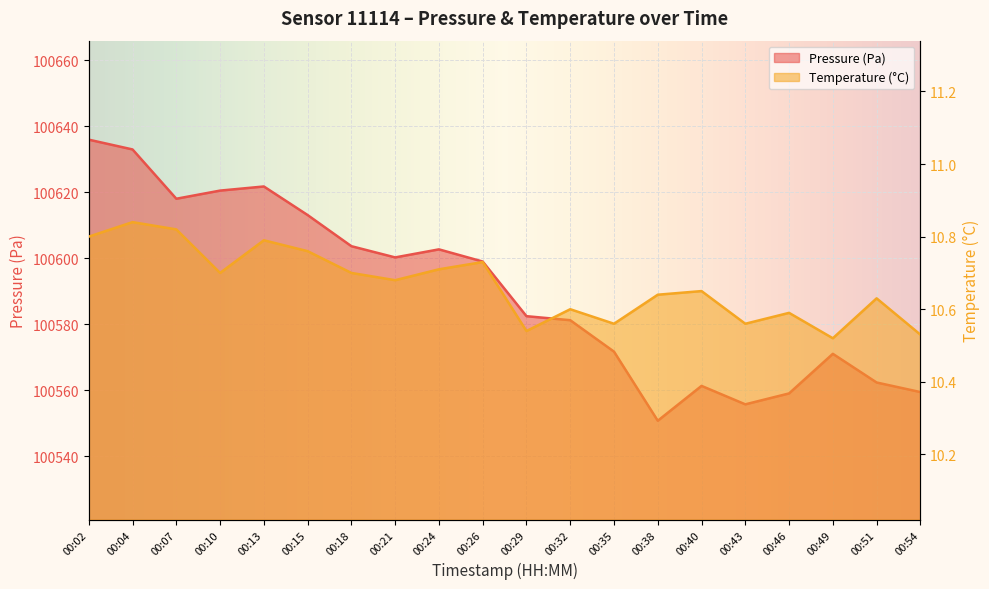

Between 00:04 and 00:18, which series saw the biggest shift?

pressure